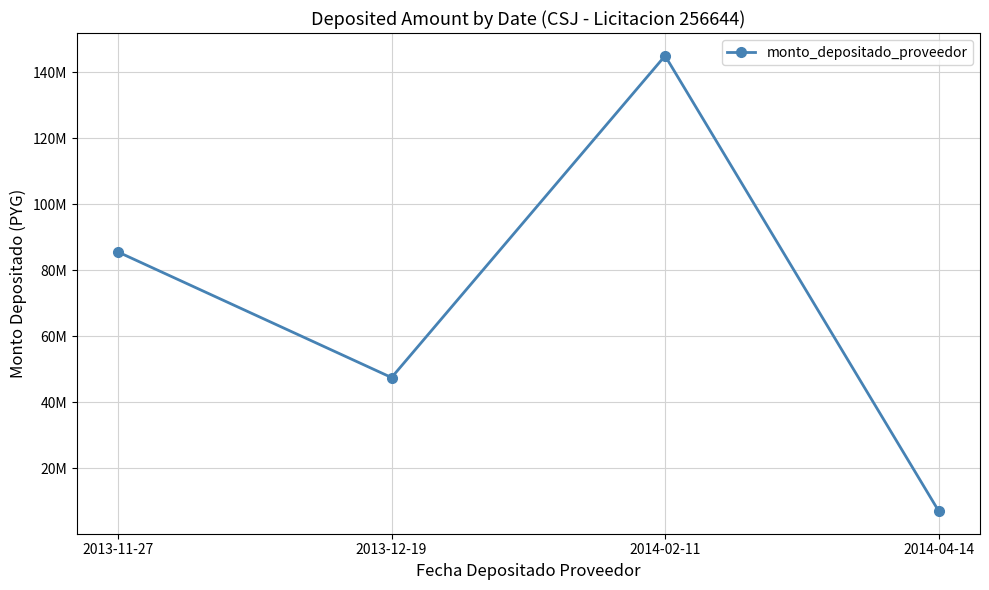

Rank the categories by value from highest to lowest.

2014-02-11, 2013-11-27, 2013-12-19, 2014-04-14